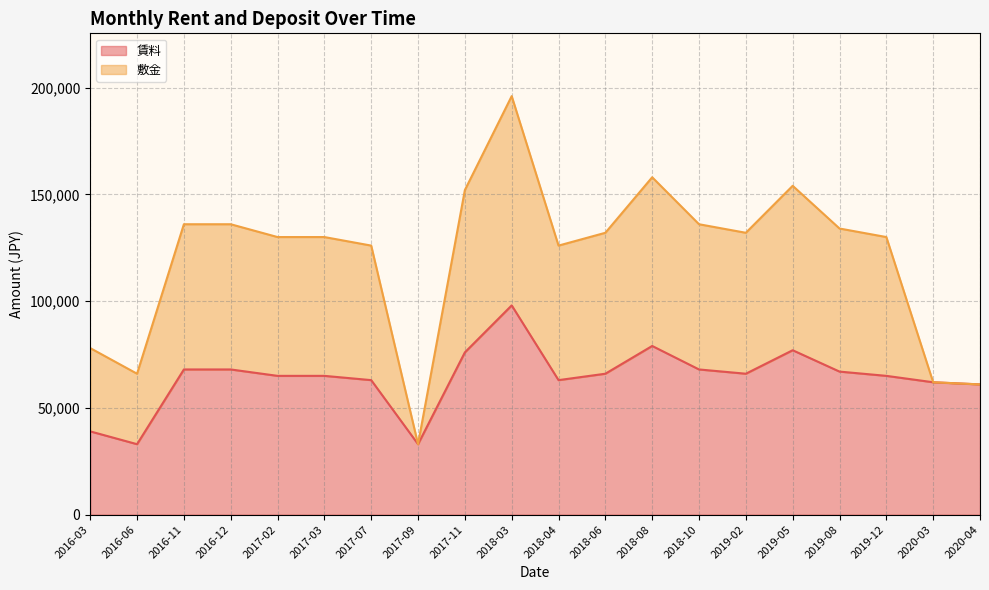

What is the change in value from 2018-08 to 2018-10?

-11000